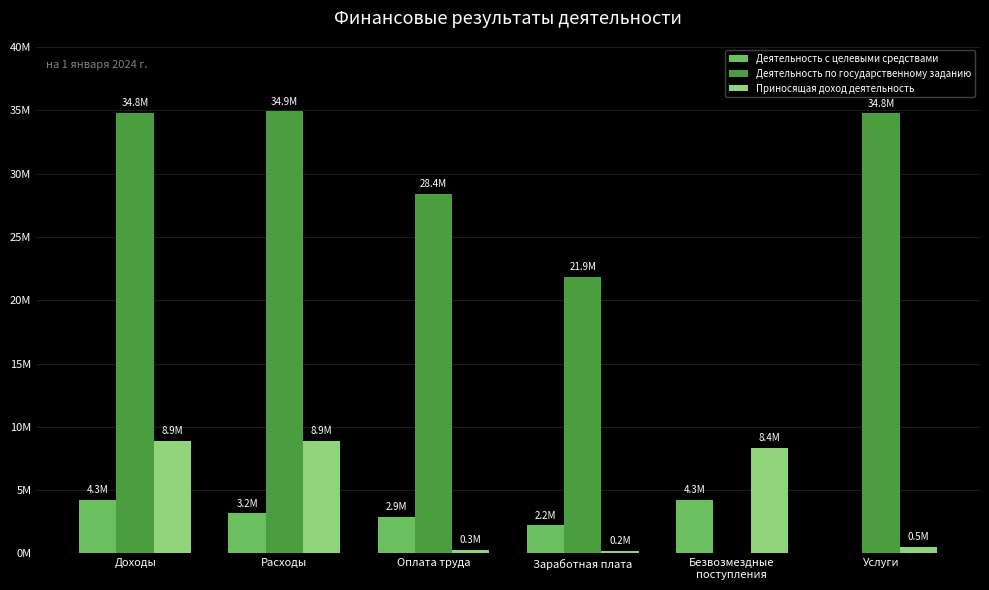

What is the value of the Приносящая доход деятельность bar at the 2nd from the left?

8914366.3